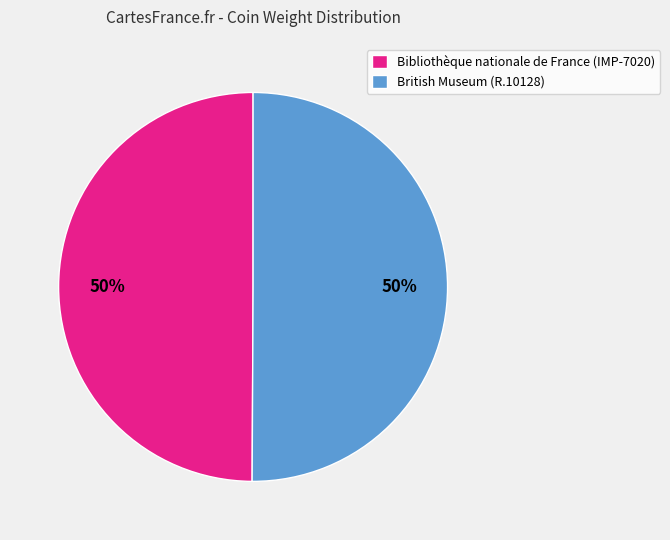

Is the sum of Bibliothèque nationale de France (IMP-7020) and British Museum (R.10128) greater than half?

Yes